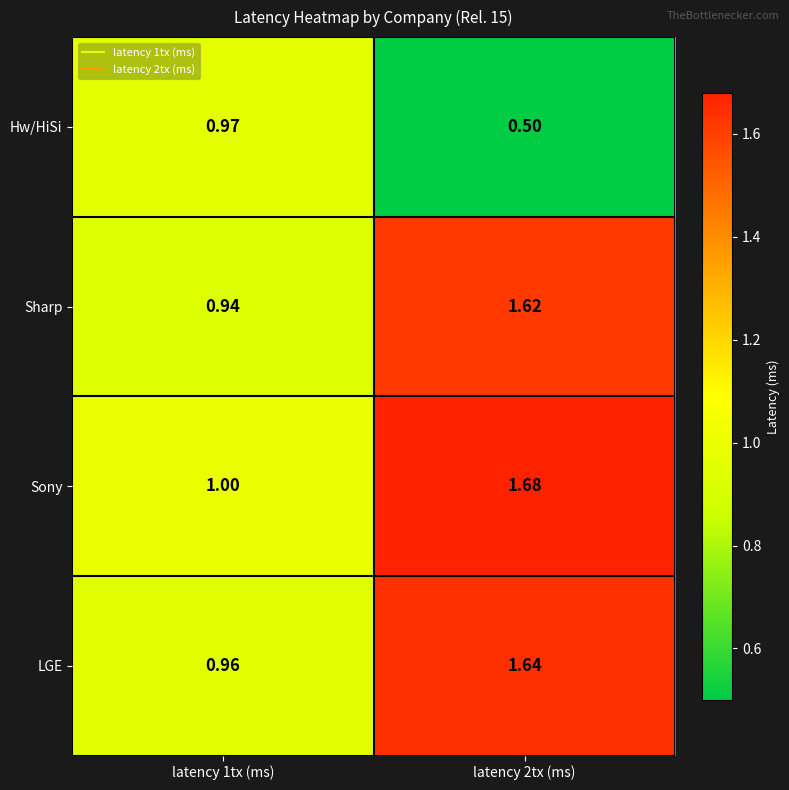

List the series in order of their peak value, highest first.

Sony, LGE, Sharp, Hw/HiSi